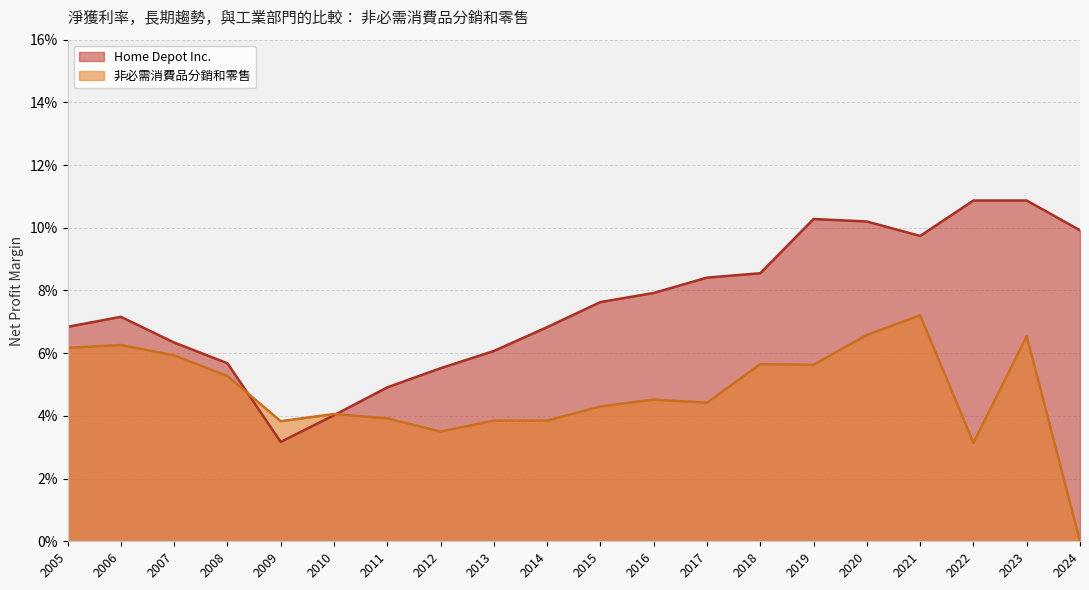

Reading left to right, what are all the values shown in this chart?

Home Depot Inc.: 0.1	0.1	0.1	0.1	0.1	0.1	0.1	0.1	0.1	0.1	0.1	0.1	0.1	0.0	0.0	0.0	0.1	0.1	0.1	0.1
非必需消費品分銷和零售: 0.0	0.1	0.0	0.1	0.1	0.1	0.1	0.0	0.0	0.0	0.0	0.0	0.0	0.0	0.0	0.0	0.1	0.1	0.1	0.1